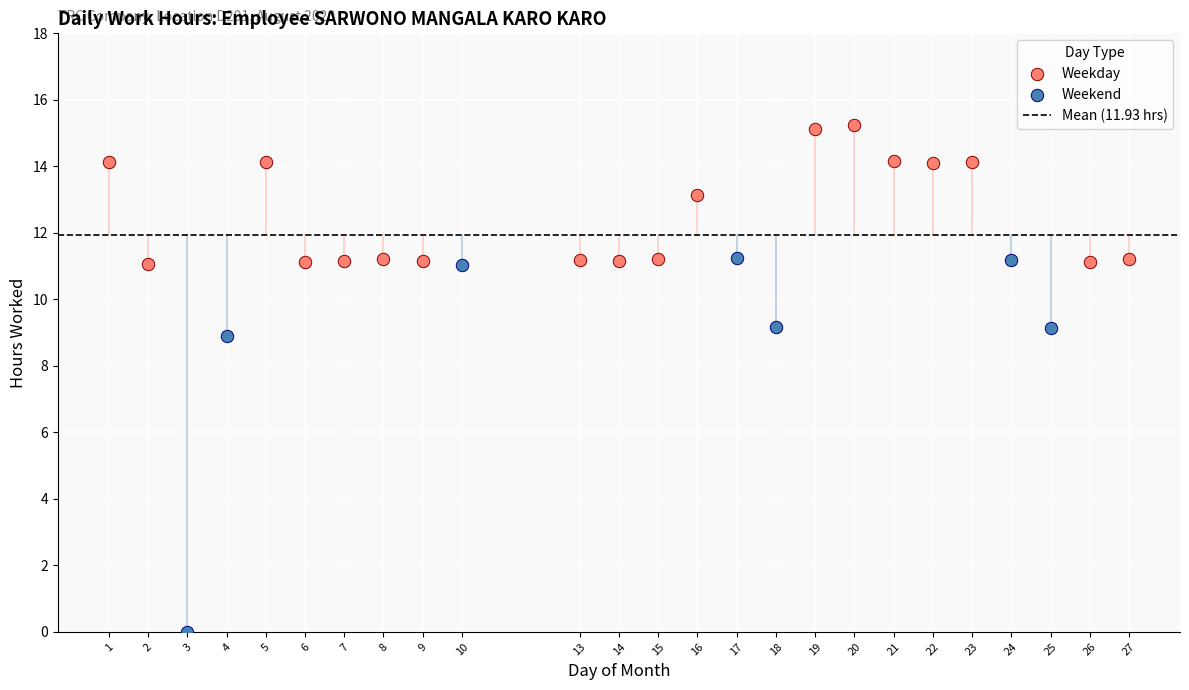

Which series contains the lowest Y value?

Weekend